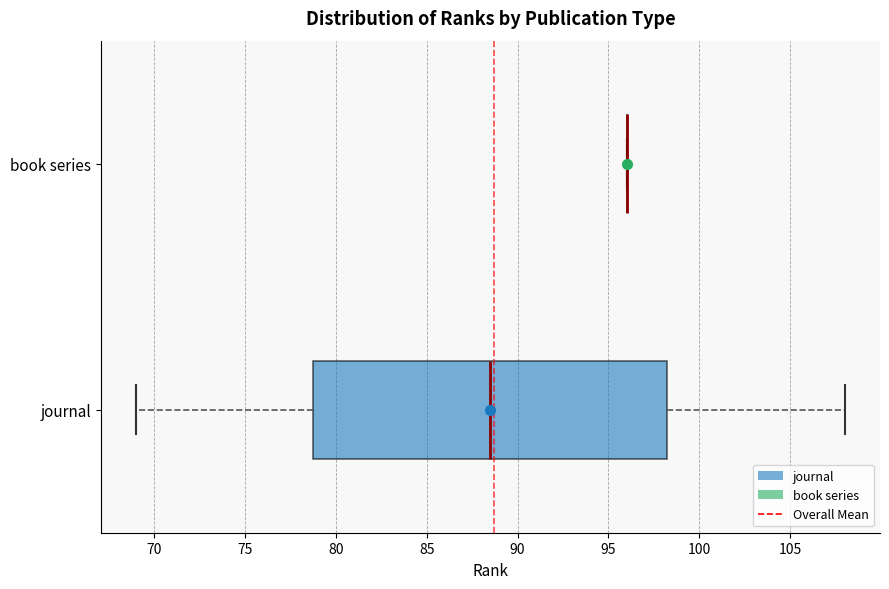

Which box is the widest, from its left edge to its right edge?

journal